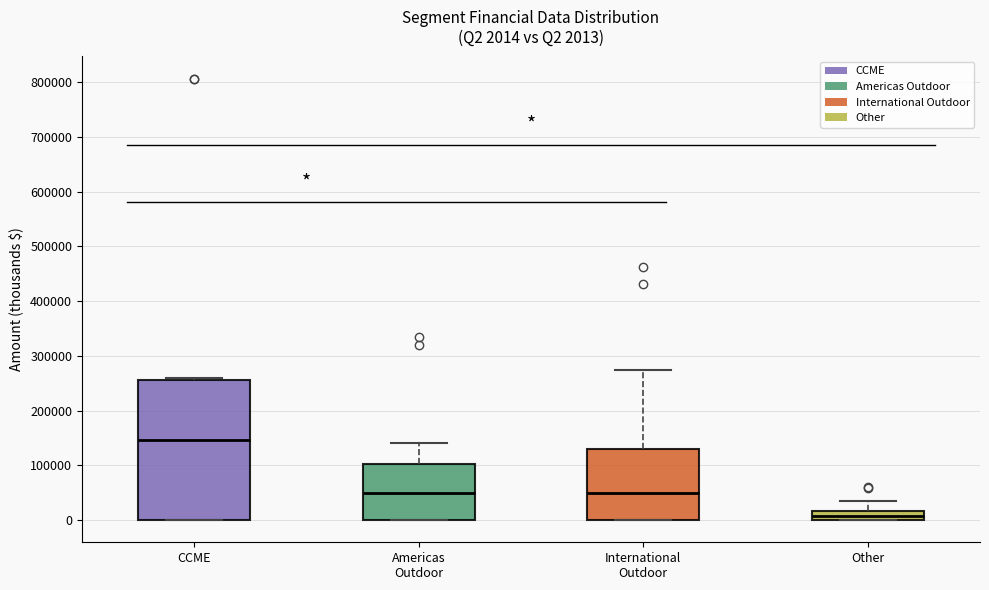

Which box's median line is the highest?

CCME